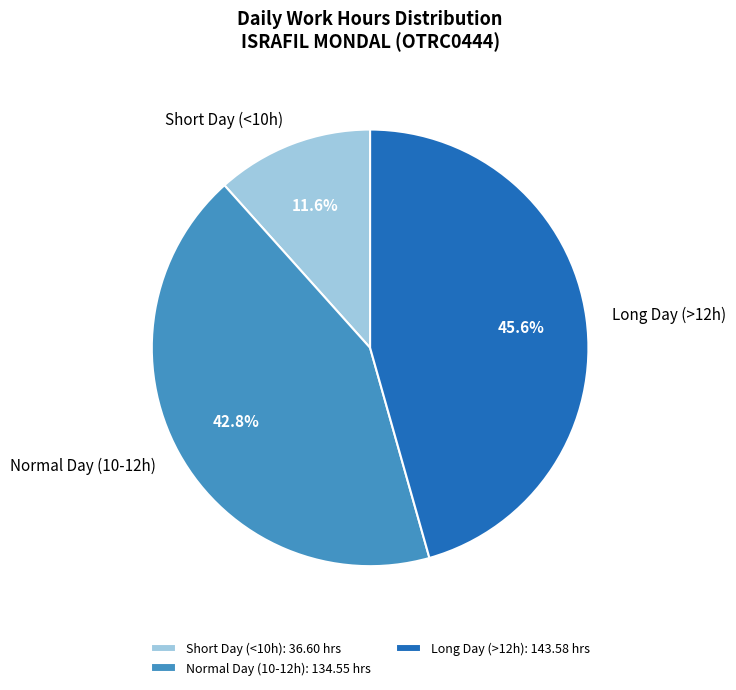

Is Short Day (<10h) the majority of the pie?

No